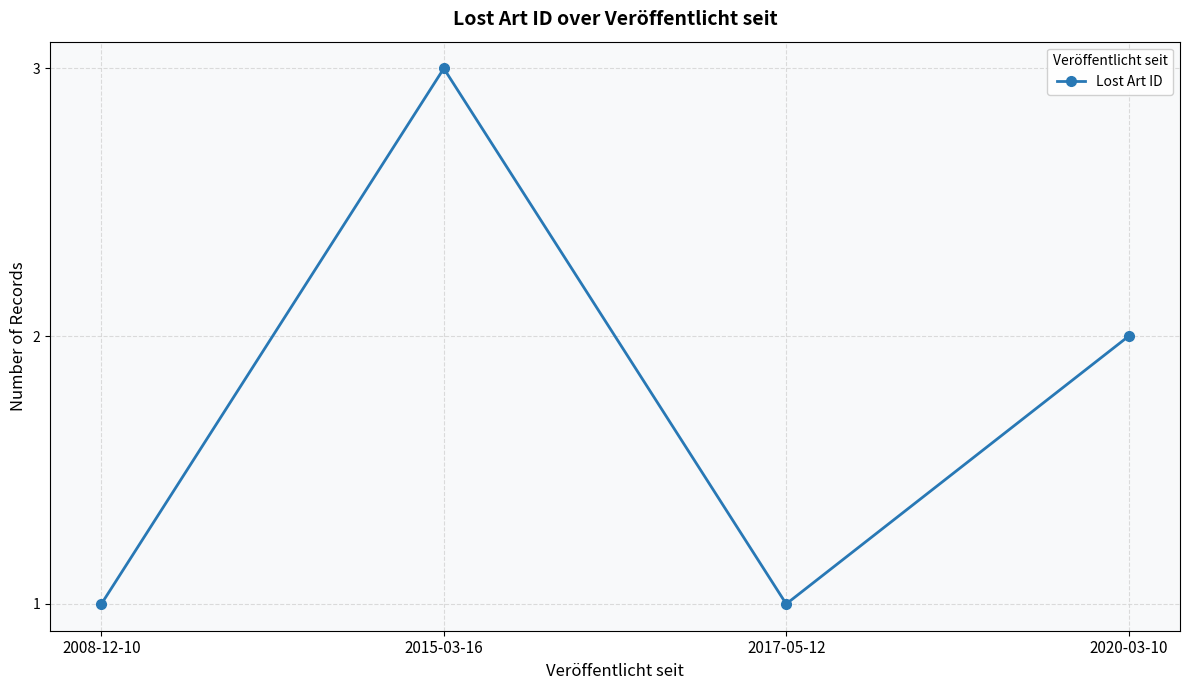

What is the change in value from 2008-12-10 to 2015-03-16?

+2